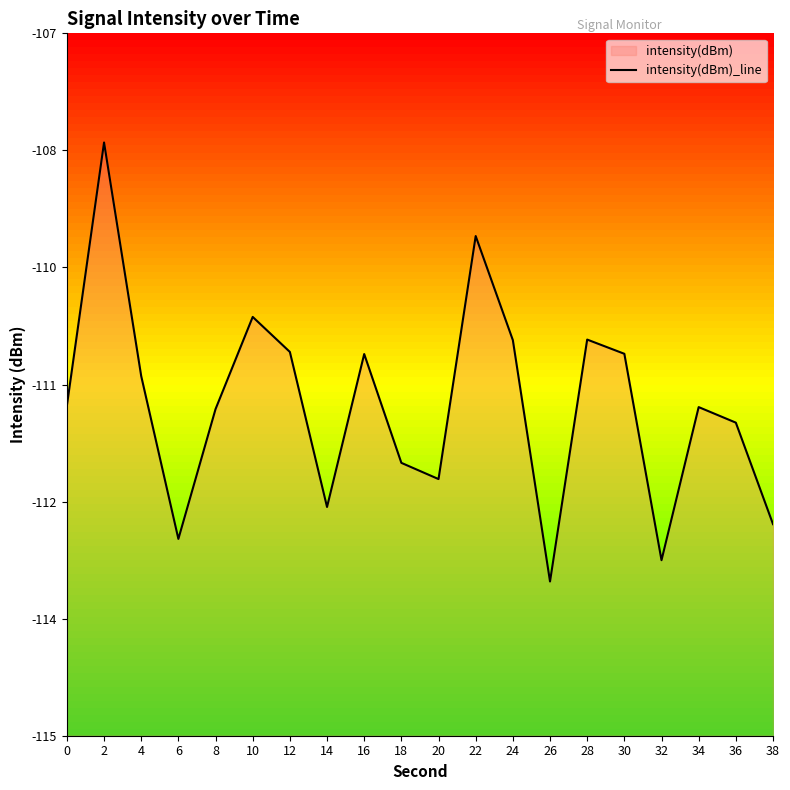

Where is the first local minimum?

6